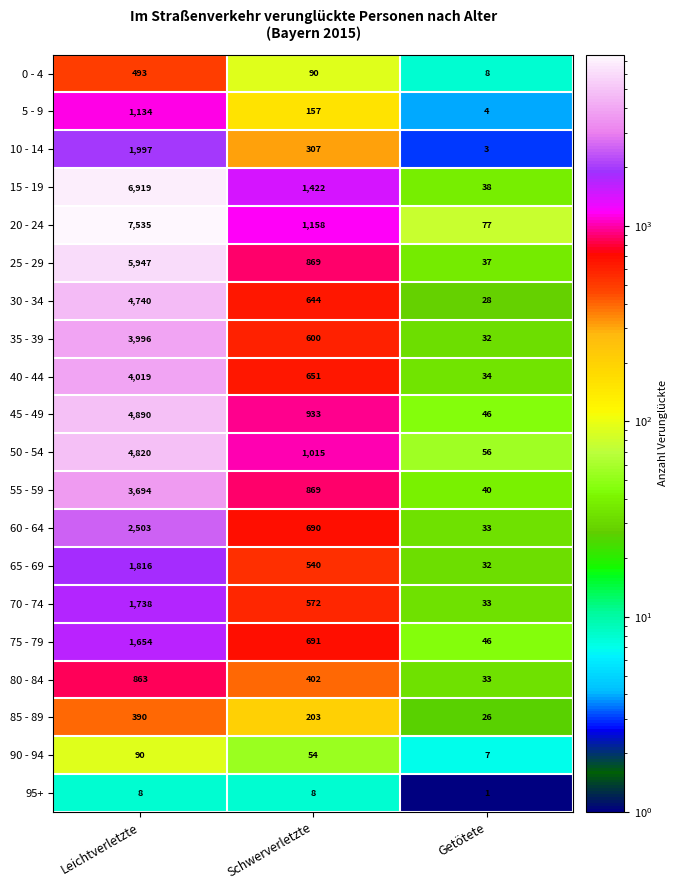

Which series has the widest spread of values?

20 - 24